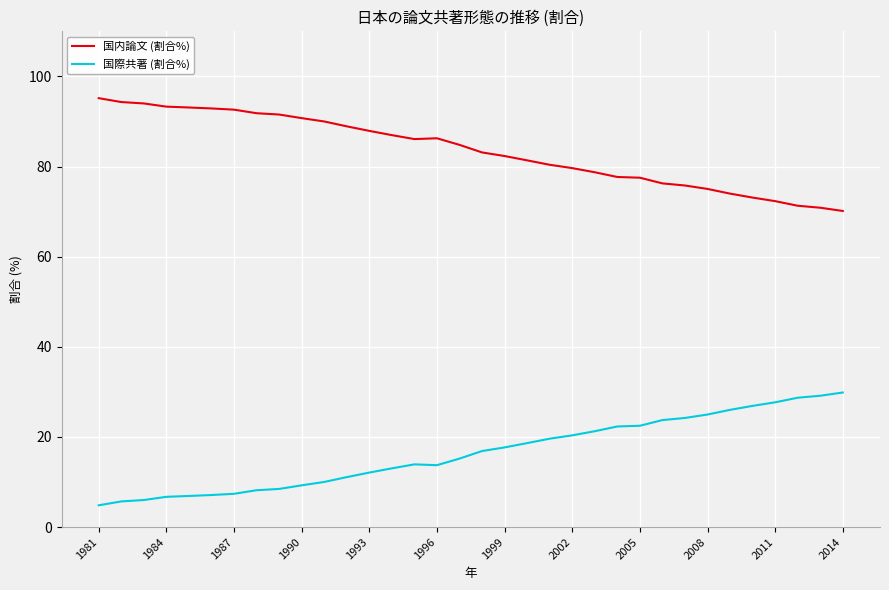

What is the maximum value shown in the chart?

95.2